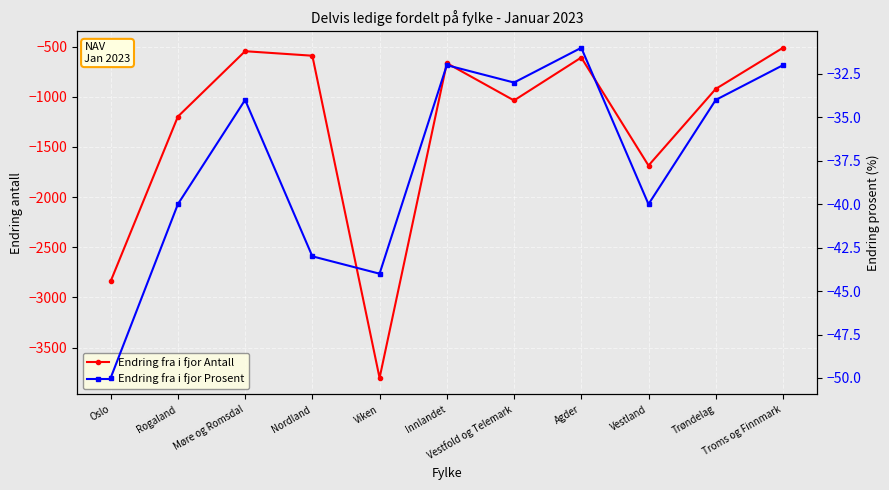

Which series has the largest total across all categories?

Endring fra i fjor Prosent